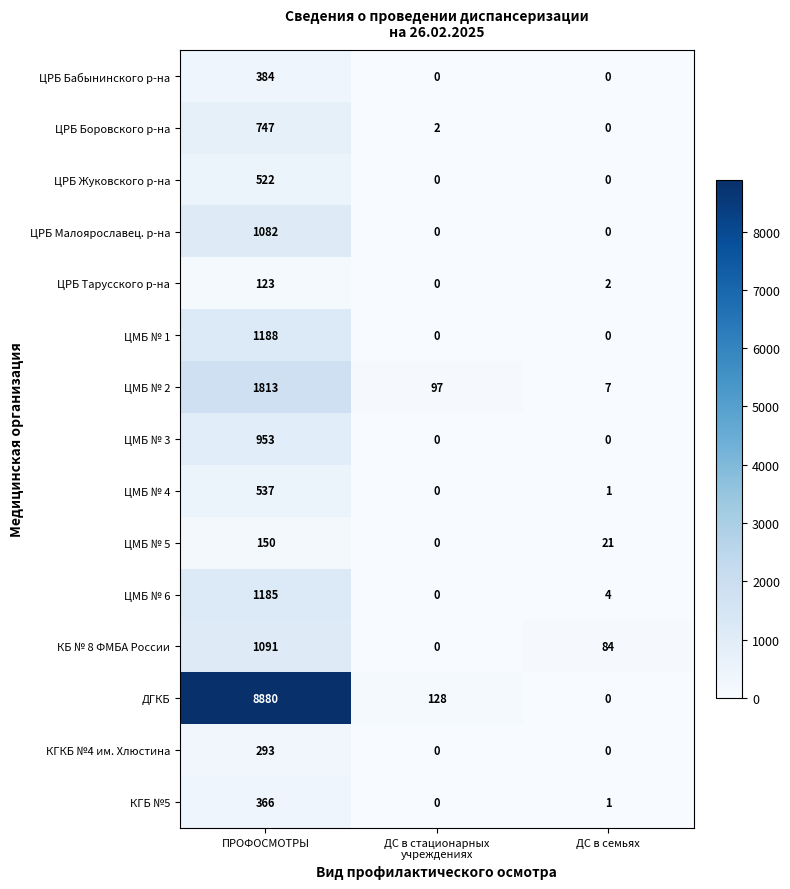

At how many categories does at least one series exceed 5484?

1